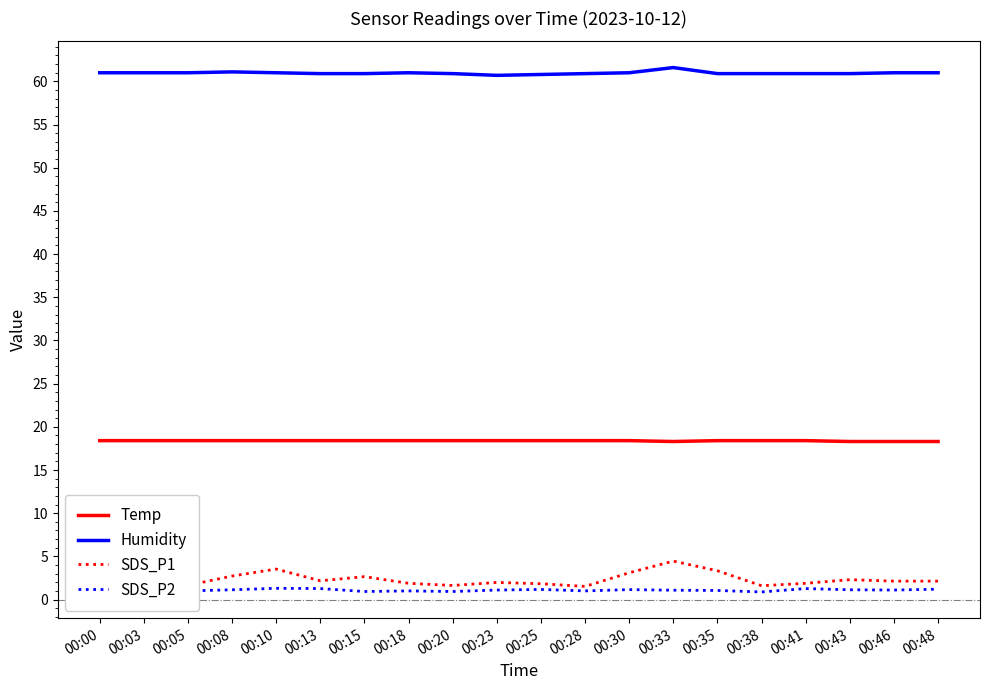

Is the value of SDS_P1 at 00:35 greater than the value of SDS_P2 at 00:15?

Yes